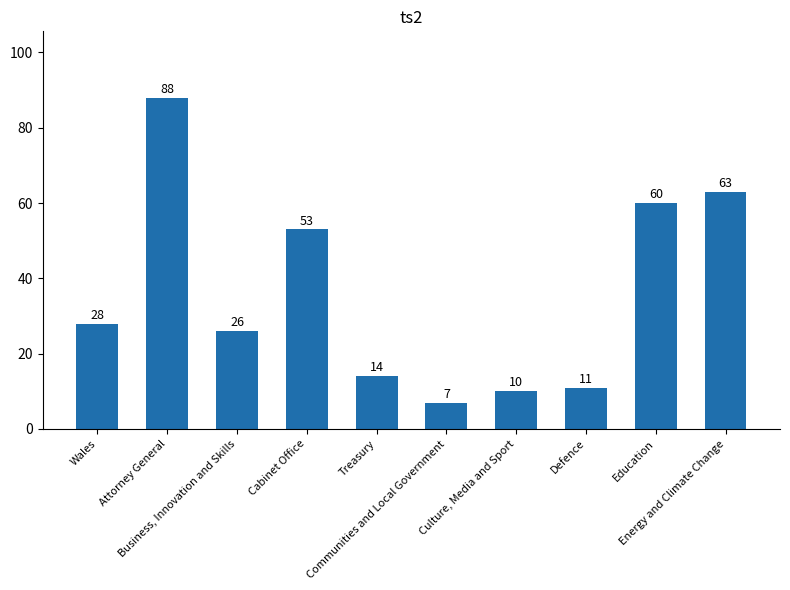

How many data points does each series have?

10